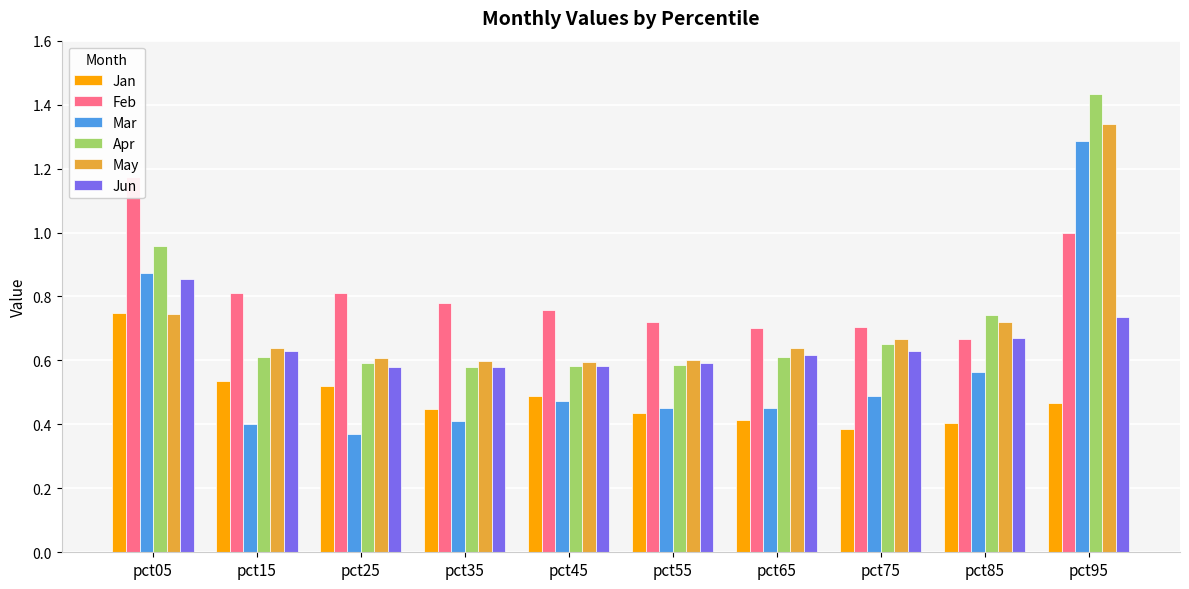

What is the total value across all series at pct25?

3.5